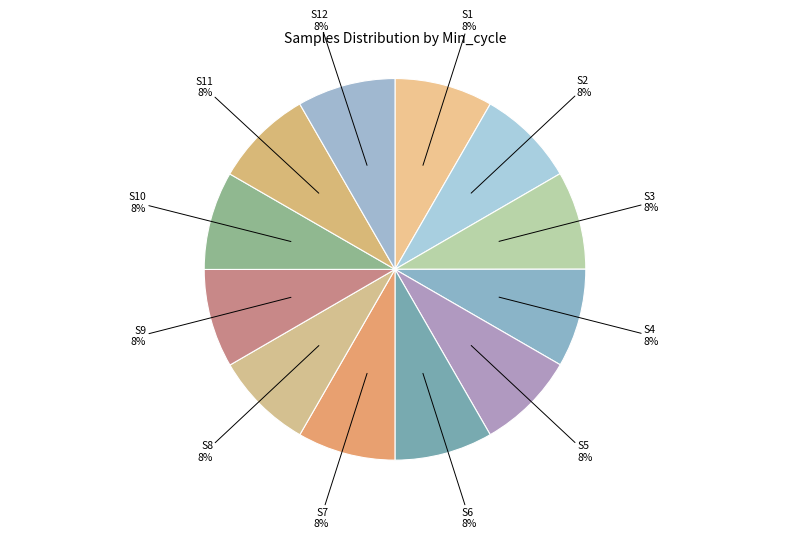

Is there any slice that represents more than half of the pie?

No